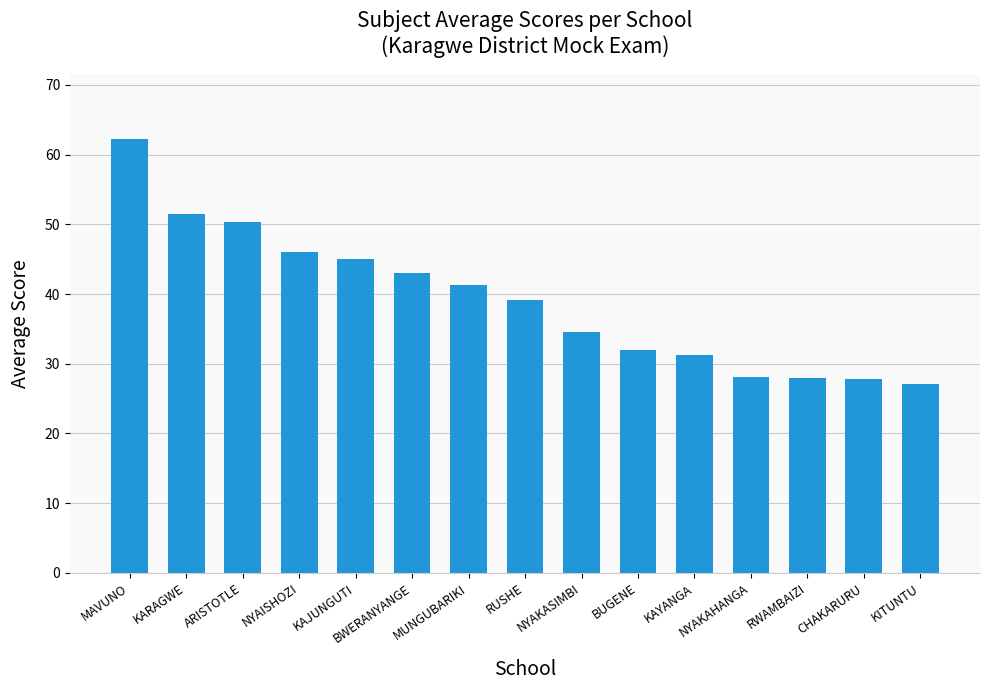

How many bars are there in total?

15